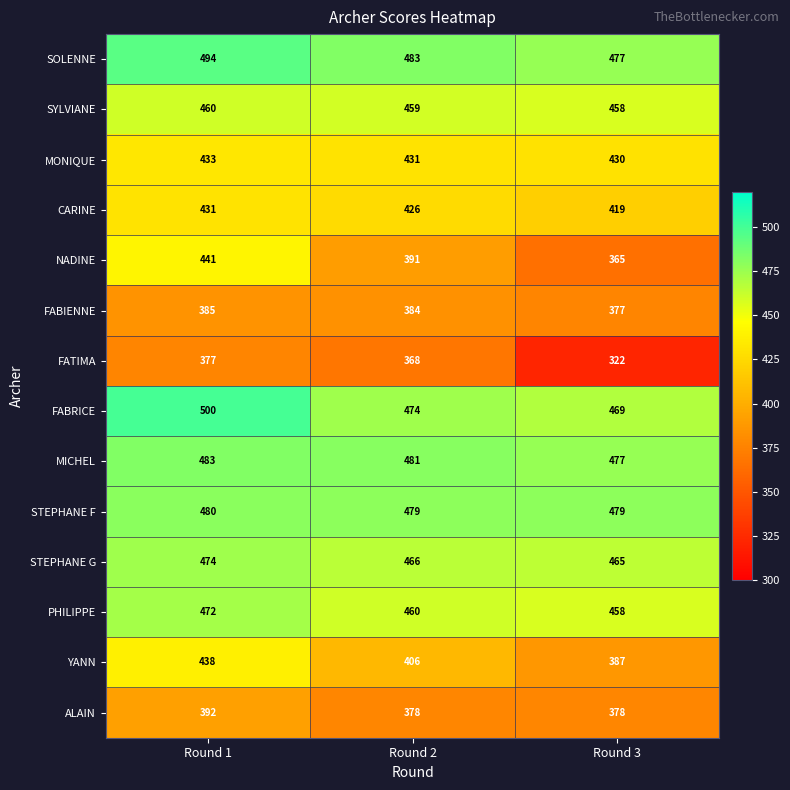

At which label is STEPHANE G closest to 469?

Round 2